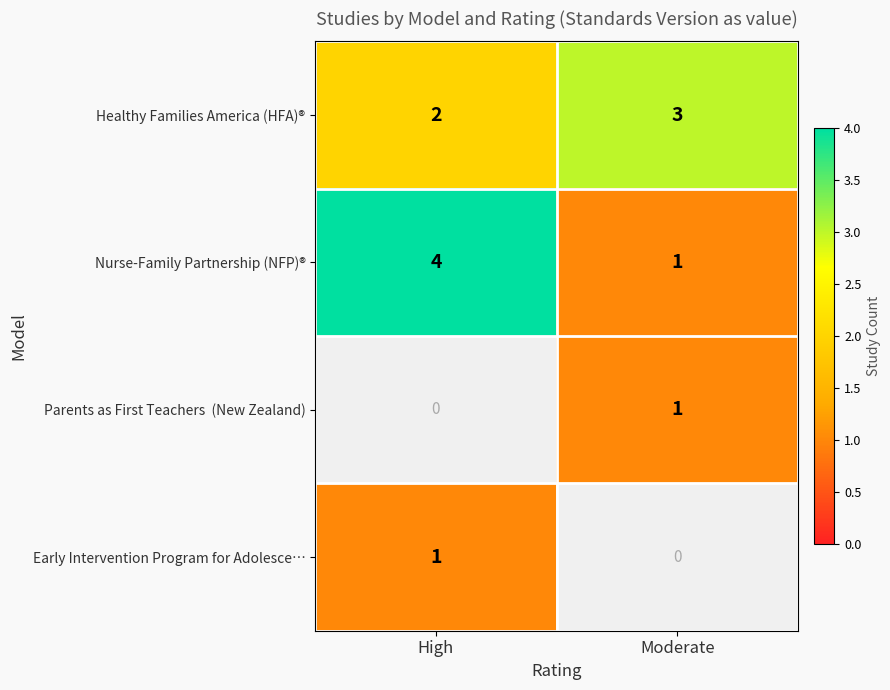

The Early Intervention Program for Adolesce… series shows 0 at High. True or false?

False